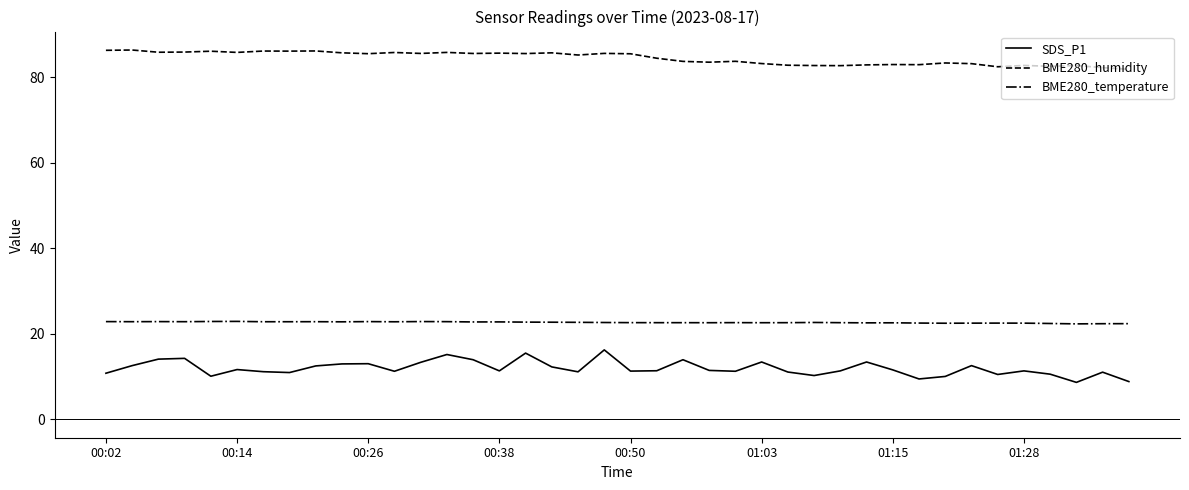

What is the maximum value shown in the chart?

86.4